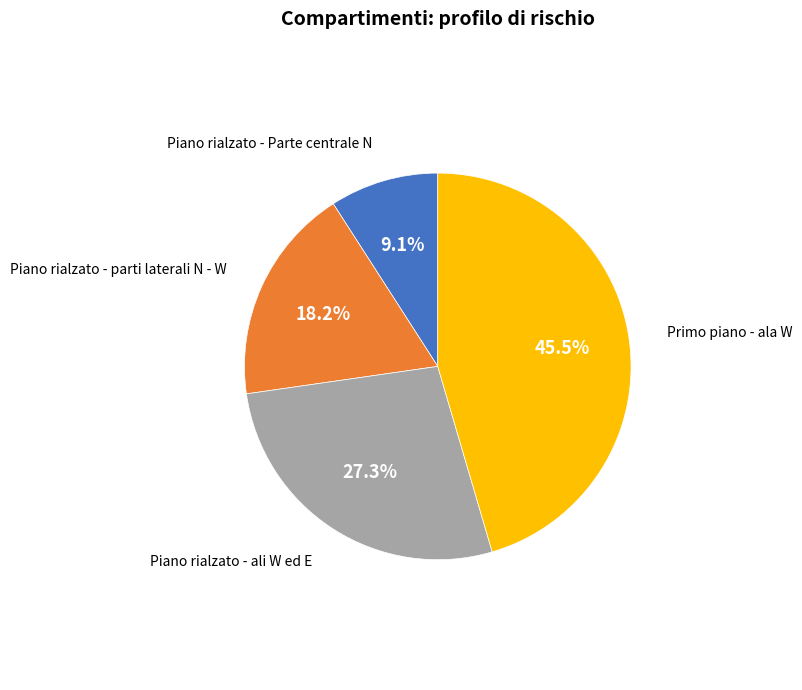

To the nearest percent, what is the difference between the largest and smallest slice percentages?

36%